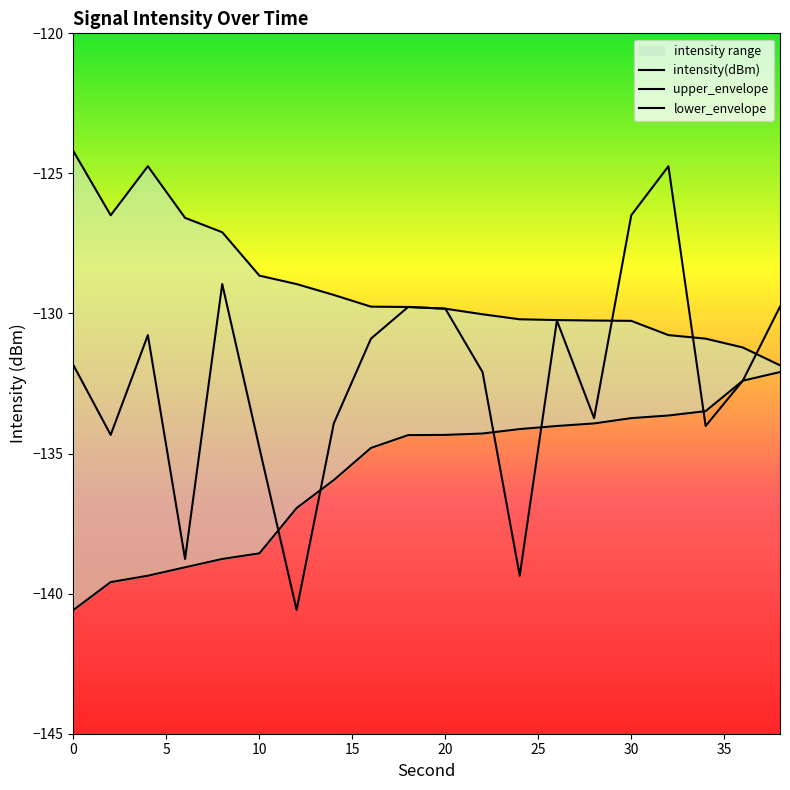

What is the difference between the maximum and minimum values in the intensity(dBm) series?

15.8